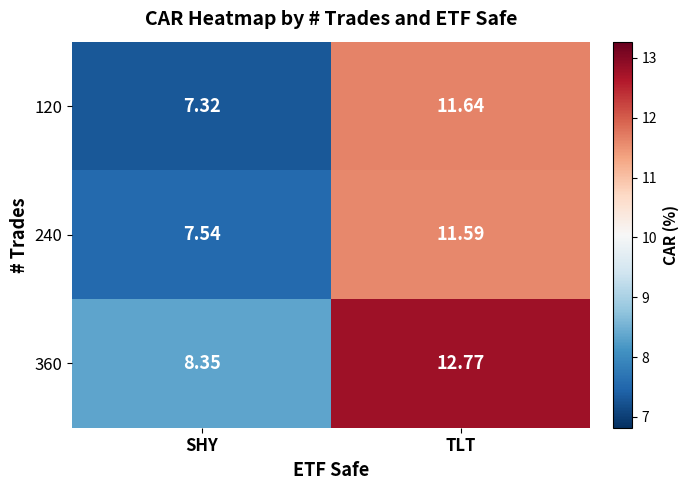

At which label is 120 closest to 9?

SHY